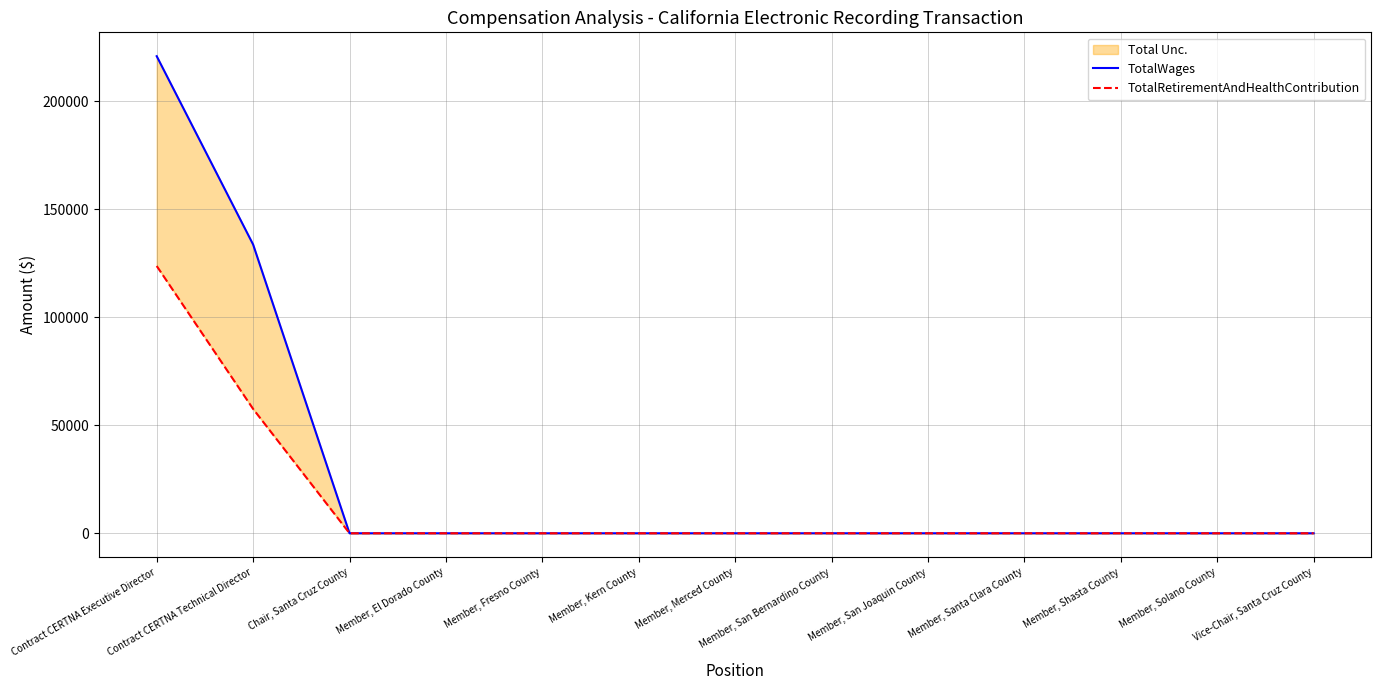

Does the chart display data point markers on the line(s)?

No